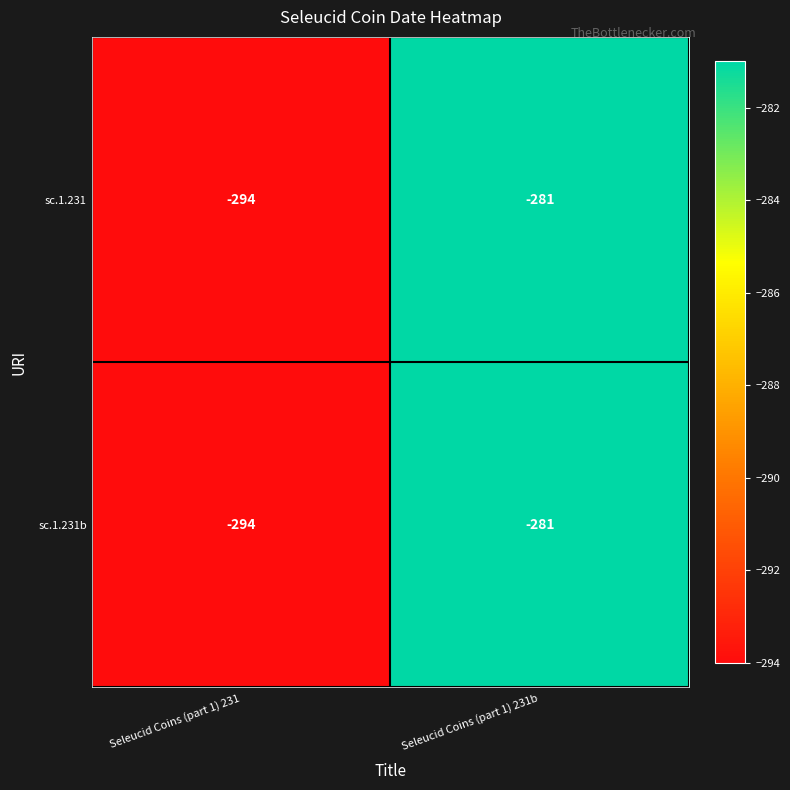

Reading left to right, what are all the values shown in this chart?

sc.1.231: -294	-281
sc.1.231b: -294	-281